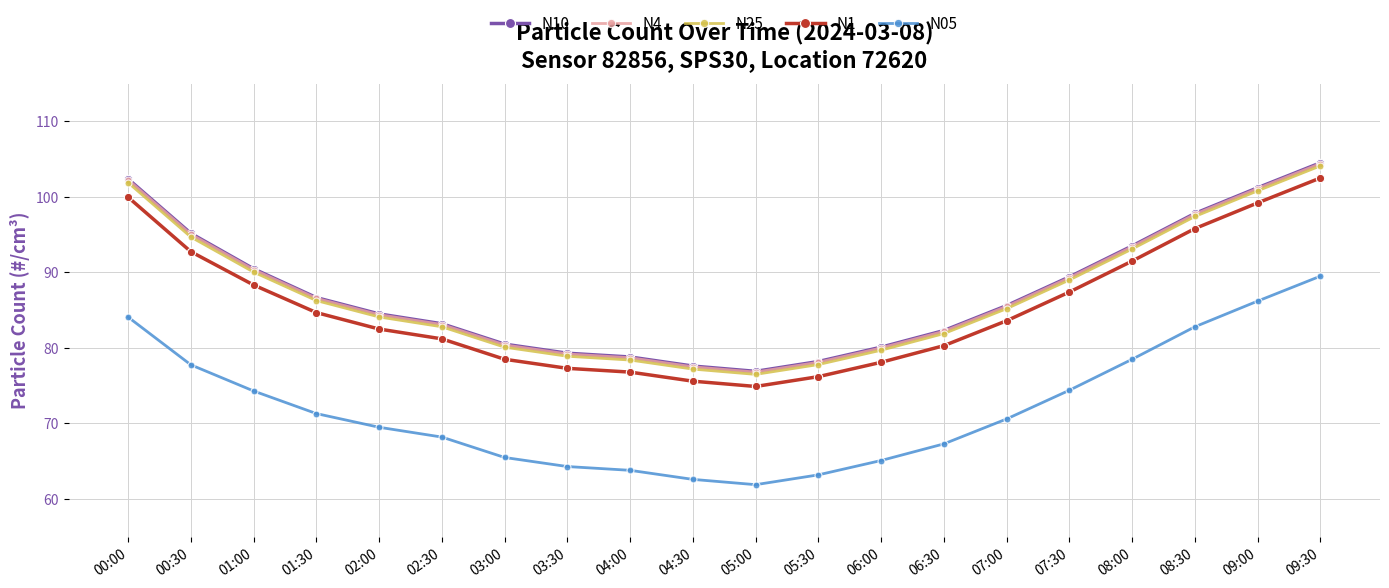

What is the maximum value shown in the chart?

104.5